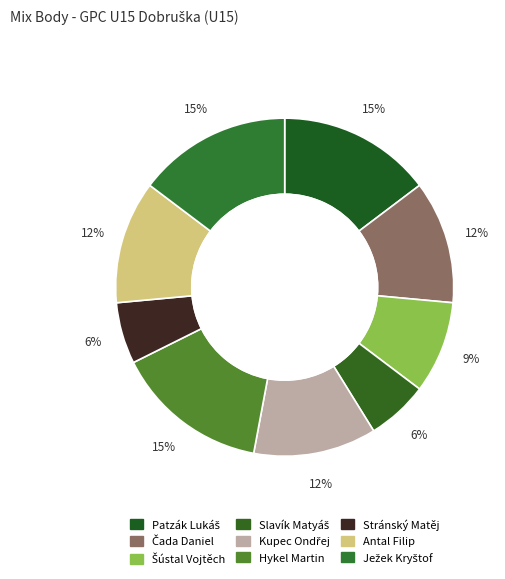

Does Patzák Lukáš represent more than half of the total?

No